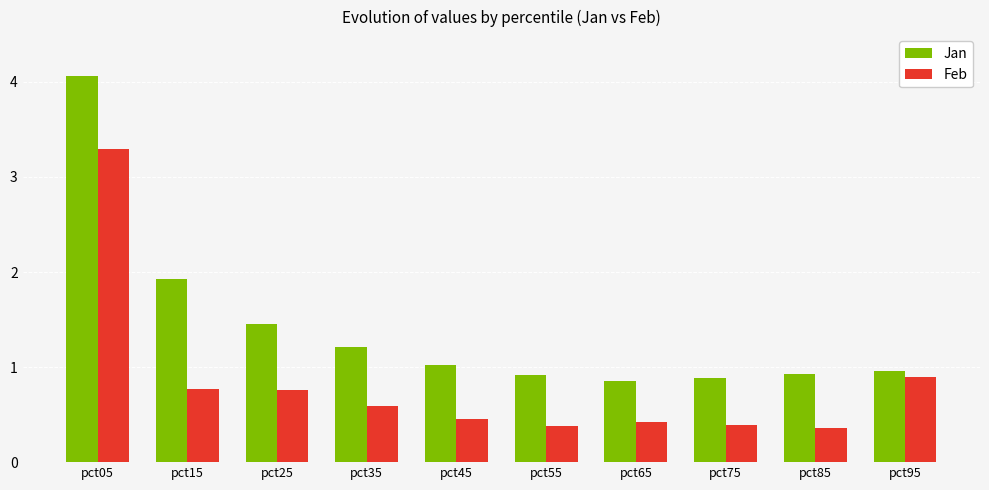

True or false: Feb has a value of 1.3 at pct25.

False